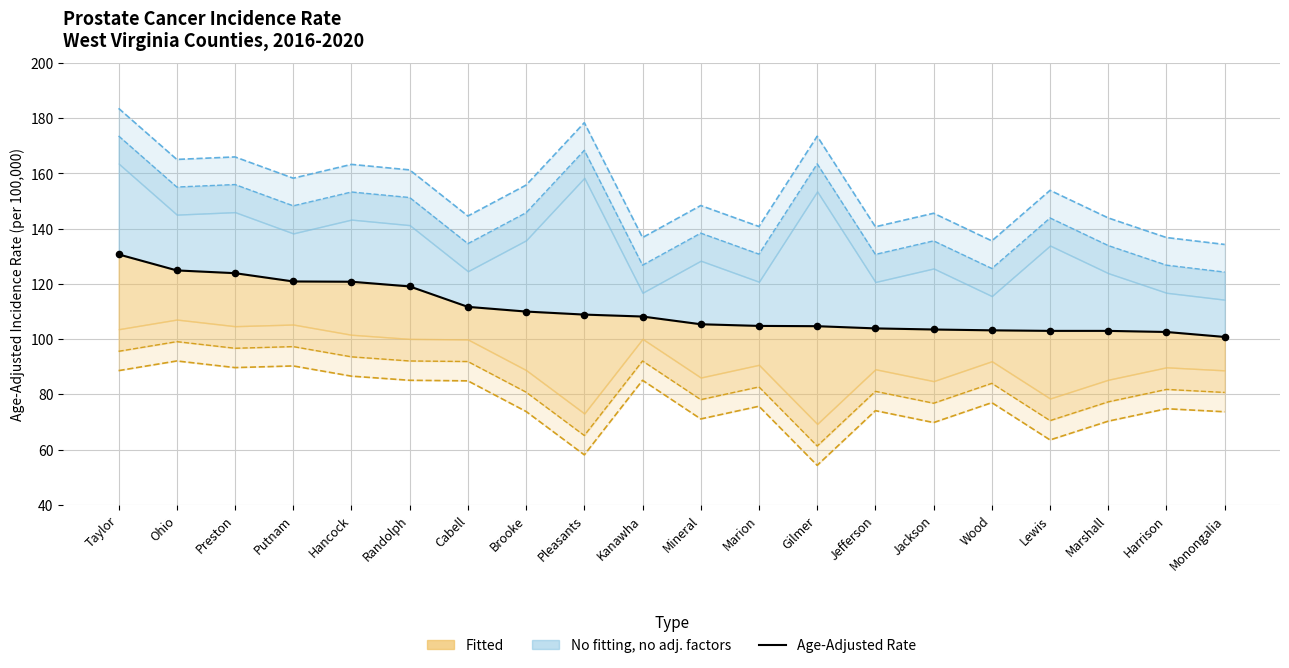

Between Randolph and Mineral, which is larger?

Randolph